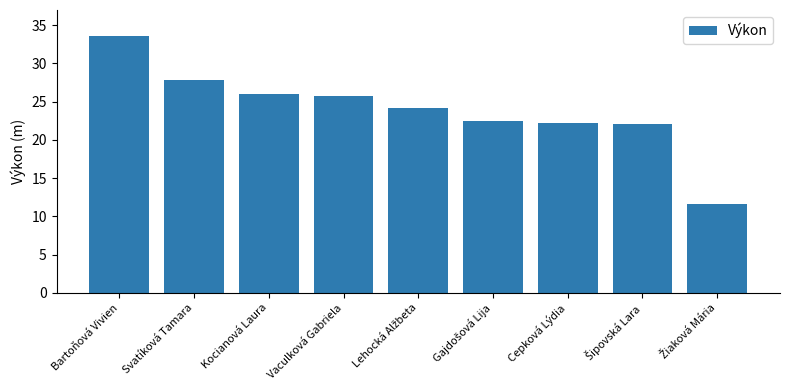

What is the value of the 9th bar from the left?

11.6